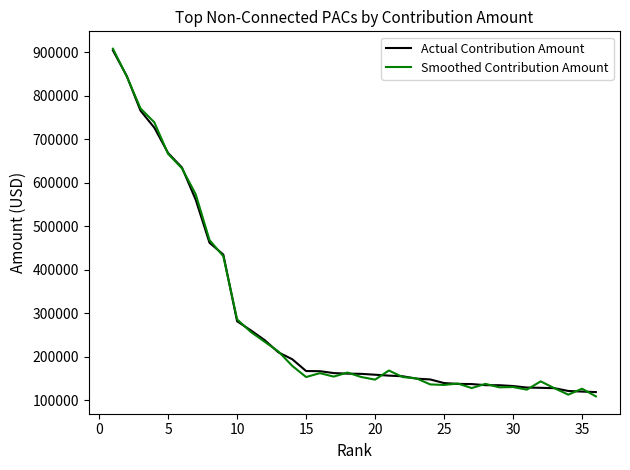

What is the greatest value displayed?

908473.7